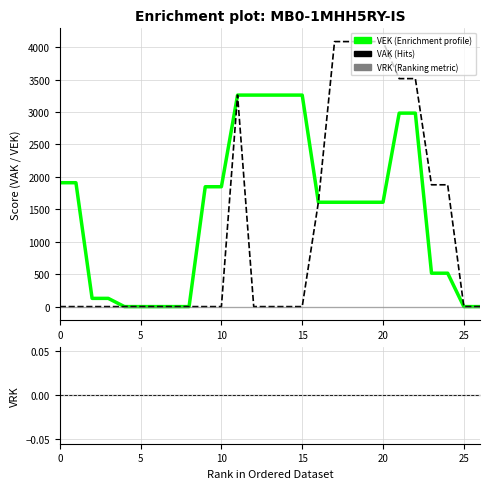

True or false: VEK has more than 1 points higher than both neighbors.

False